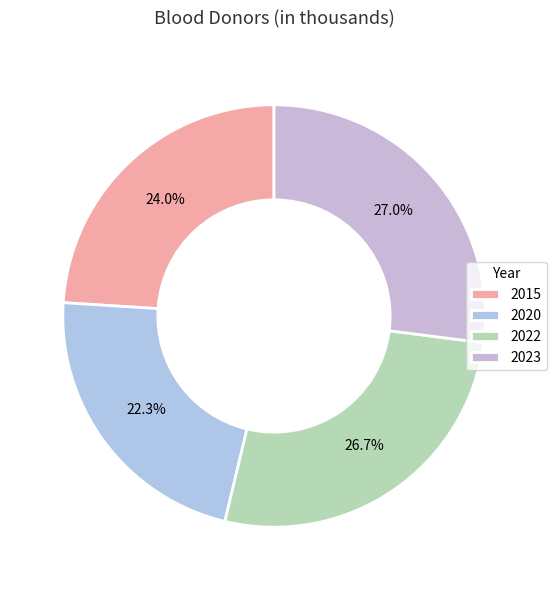

Is it true that 2020 is 22% of the pie?

True